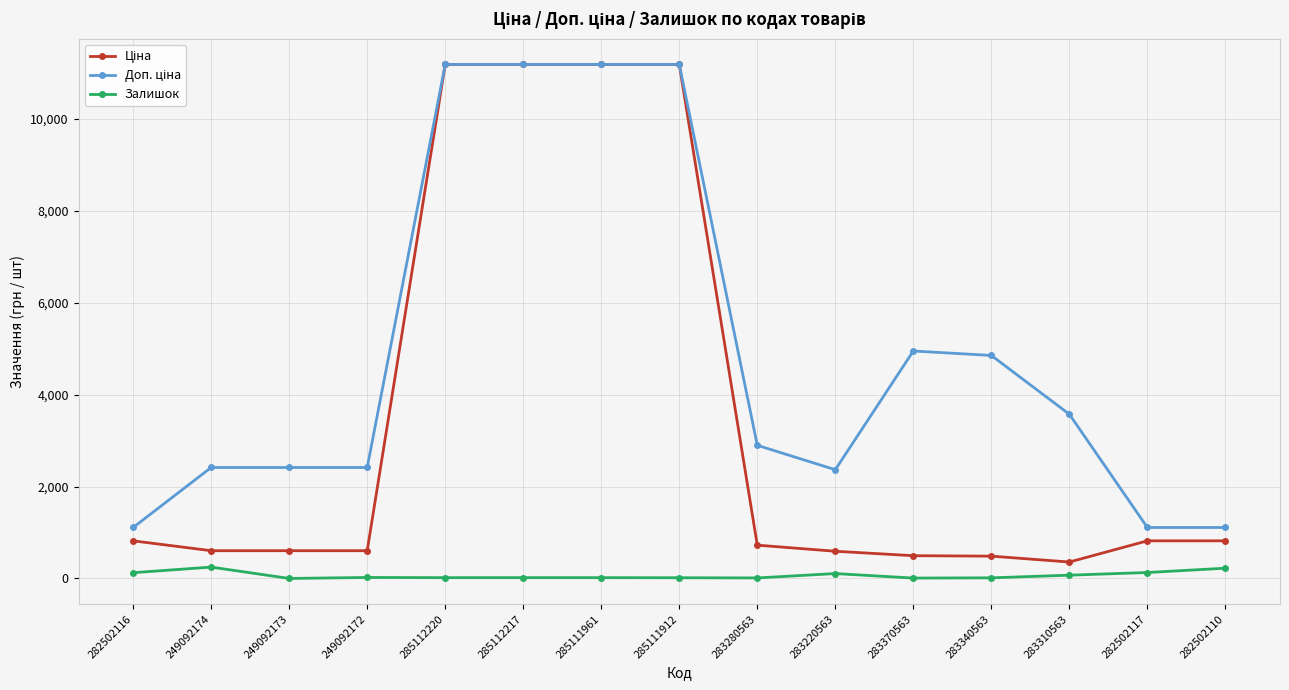

How many distinct data groups are displayed?

3